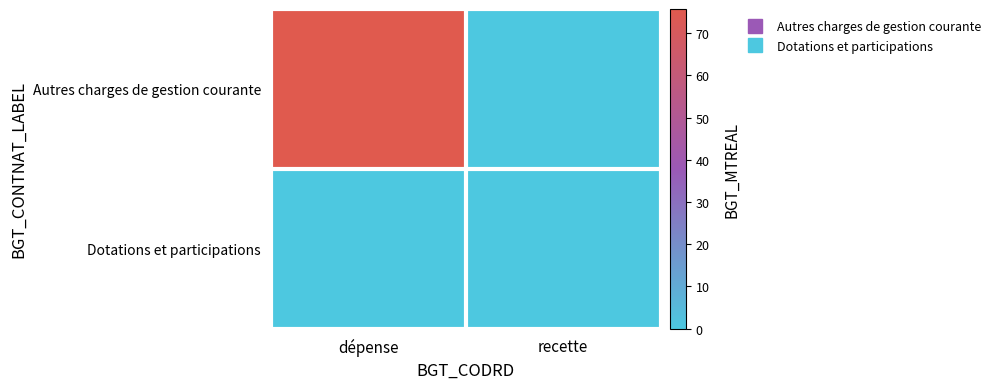

At dépense, list the series in order from smallest to largest.

Dotations et participations, Autres charges de gestion courante